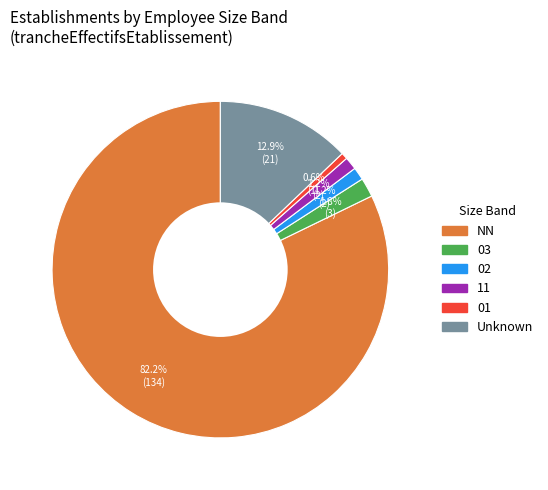

Is there any slice that represents more than half of the pie?

Yes